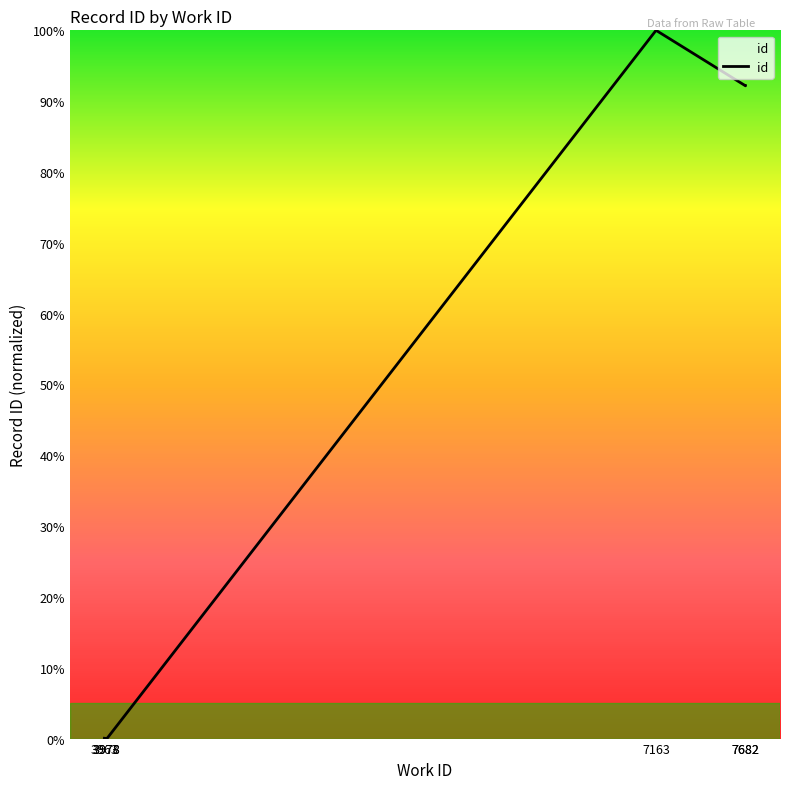

Is it true that the value at 3978 is 0.0?

False